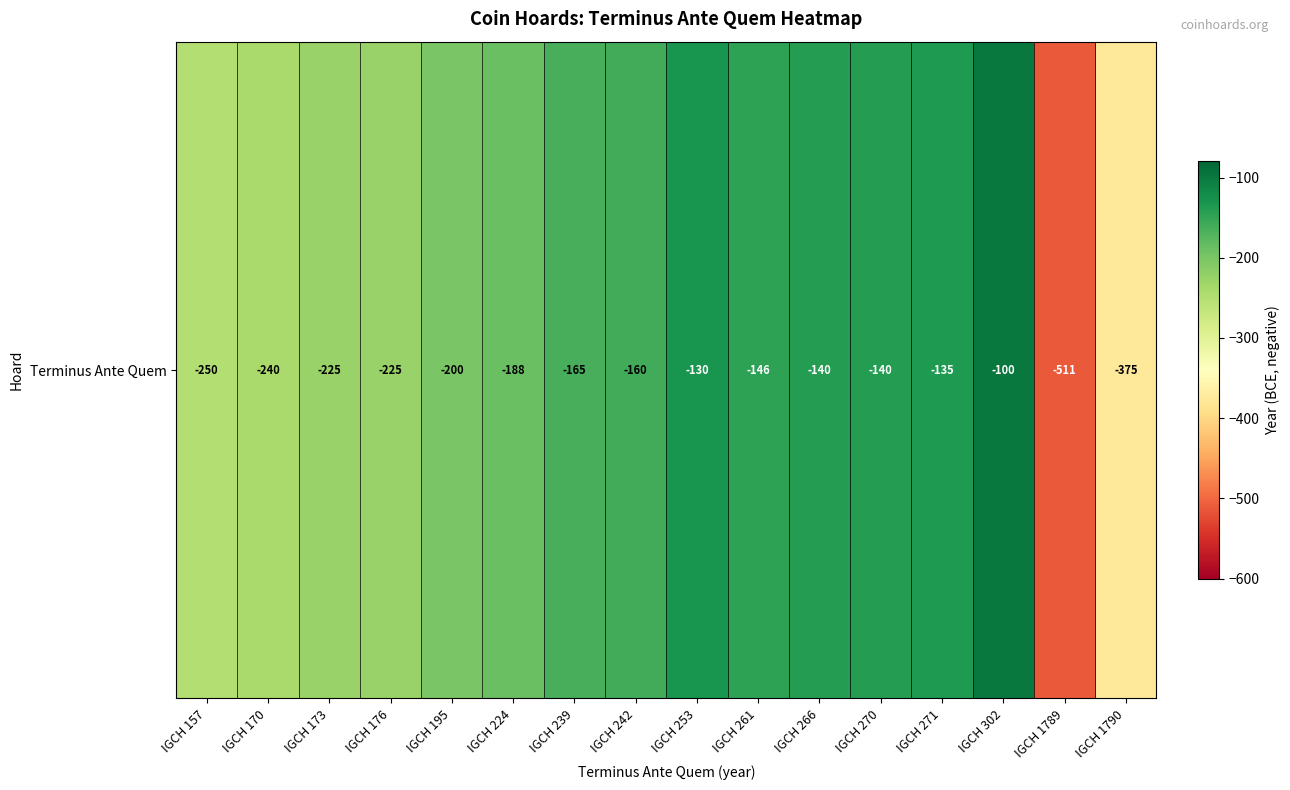

What is the difference between the maximum and minimum values?

411